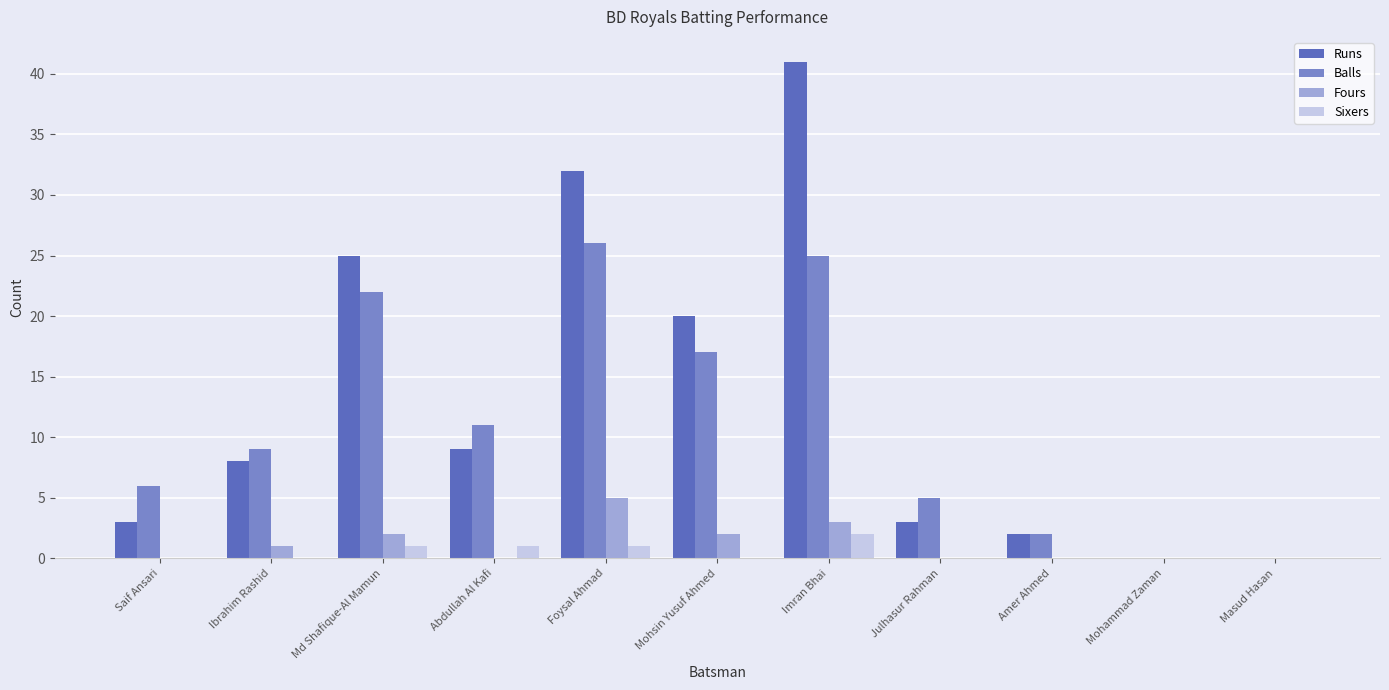

What is the total value across all series at Amer Ahmed?

4